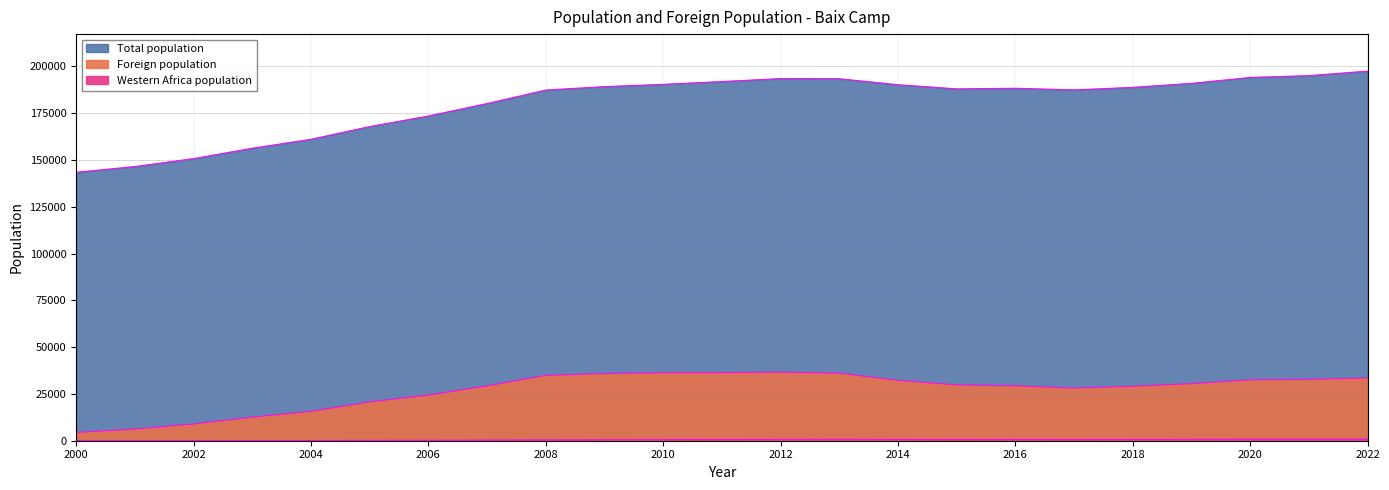

Reading left to right, list all the values displayed in this chart.

Total population: 2000=143462	2001=146522	2002=150762	2003=156312	2004=161090	2005=167889	2006=173539	2007=180196	2008=187403	2009=189226	2010=190440	2011=191947	2012=193535	2013=193455	2014=190249	2015=188026	2016=188358	2017=187471	2018=188841	2019=190973	2020=194127	2021=195098	2022=197525
Foreign population: 2000=4429	2001=6257	2002=8952	2003=12623	2004=15707	2005=20749	2006=24418	2007=29327	2008=34913	2009=35921	2010=36317	2011=36388	2012=36673	2013=36091	2014=32275	2015=29838	2016=29360	2017=28129	2018=29128	2019=30487	2020=32536	2021=32797	2022=33583
Western Africa population: 2000=17	2001=33	2002=49	2003=77	2004=101	2005=172	2006=254	2007=337	2008=464	2009=559	2010=586	2011=653	2012=722	2013=750	2014=700	2015=617	2016=667	2017=645	2018=669	2019=738	2020=801	2021=821	2022=860